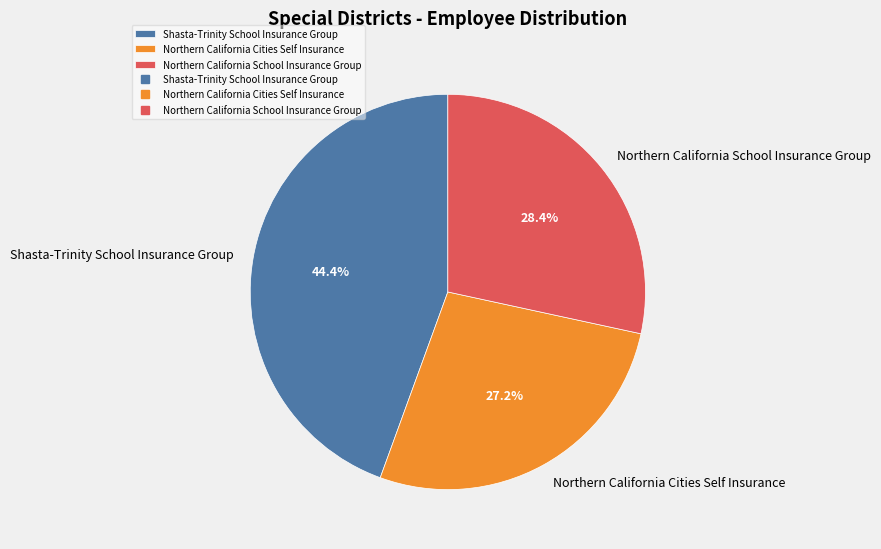

To the nearest percent, what is the combined percentage of Northern California Cities Self Insurance and Shasta-Trinity School Insurance Group?

72%